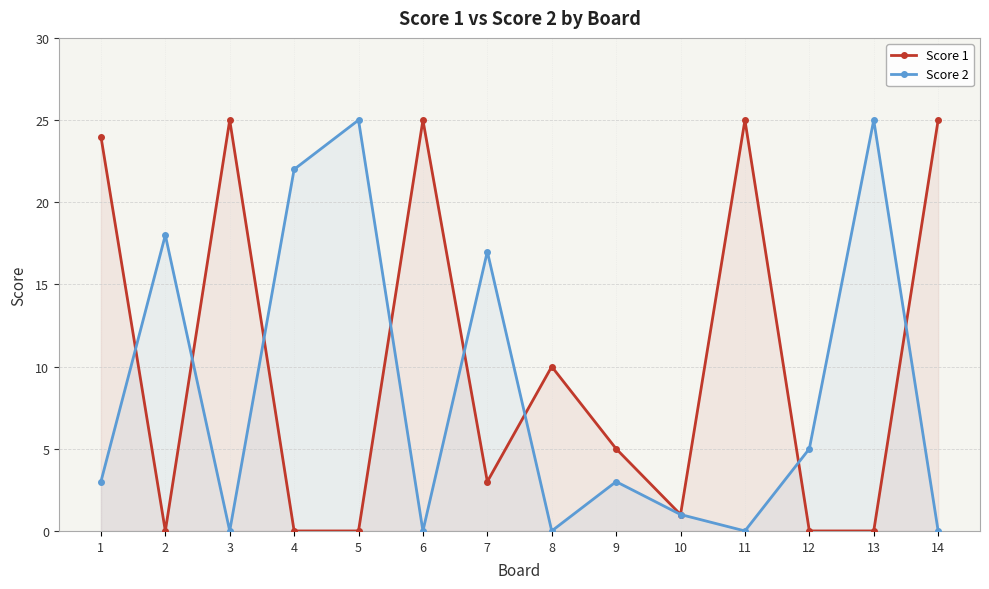

Which category has the lowest value in the Score 1 series?

2